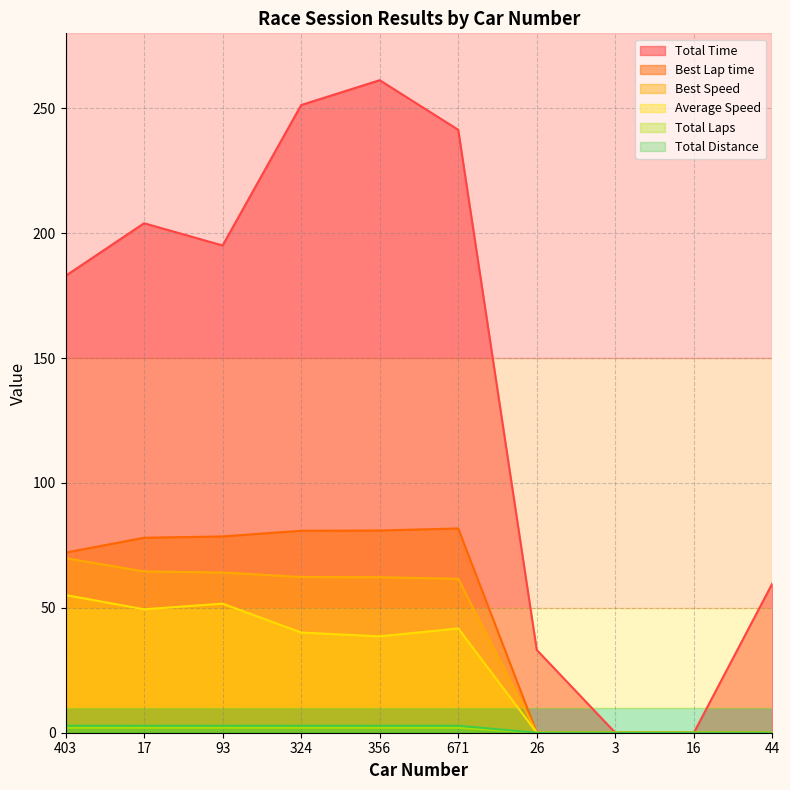

True or false: Best Lap time and Best Speed cross at least once.

False